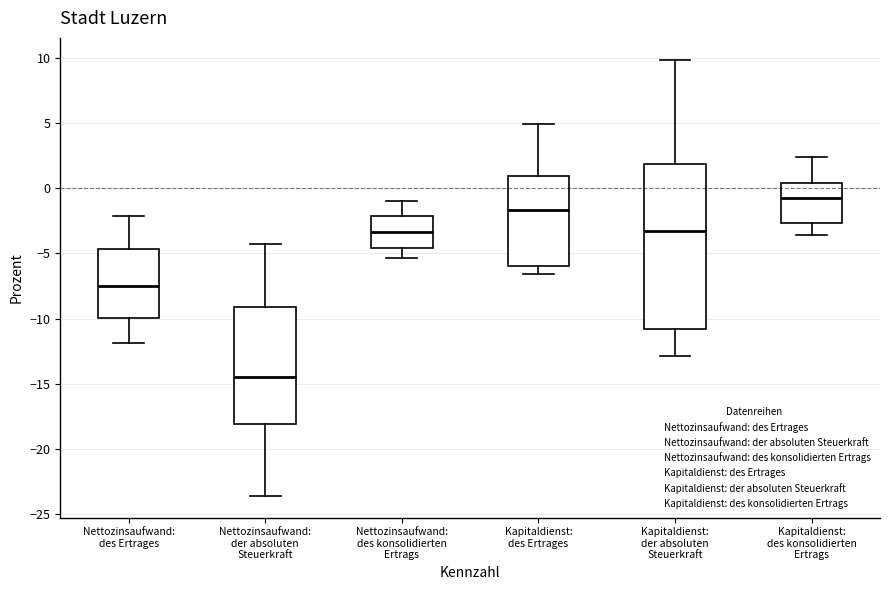

Reading left to right, read every box against the y-axis: the position of its median line, the range the box covers, and the ends of its whiskers. The values are not printed on the chart, so give them approximately, as read against the axis.

Nettozinsaufwand: des Ertrages: median -7.5, box -10.0 to -4.5, whiskers -12.0 to -2.0
Nettozinsaufwand: der absoluten Steuerkraft: median -14.5, box -18.0 to -9.0, whiskers -23.5 to -4.0
Nettozinsaufwand: des konsolidierten Ertrags: median -3.5, box -4.5 to -2.0, whiskers -5.5 to -1.0
Kapitaldienst: des Ertrages: median -1.5, box -6.0 to 1.0, whiskers -6.5 to 5.0
Kapitaldienst: der absoluten Steuerkraft: median -3.5, box -11.0 to 2.0, whiskers -13.0 to 10.0
Kapitaldienst: des konsolidierten Ertrags: median -1.0, box -2.5 to 0.5, whiskers -3.5 to 2.5